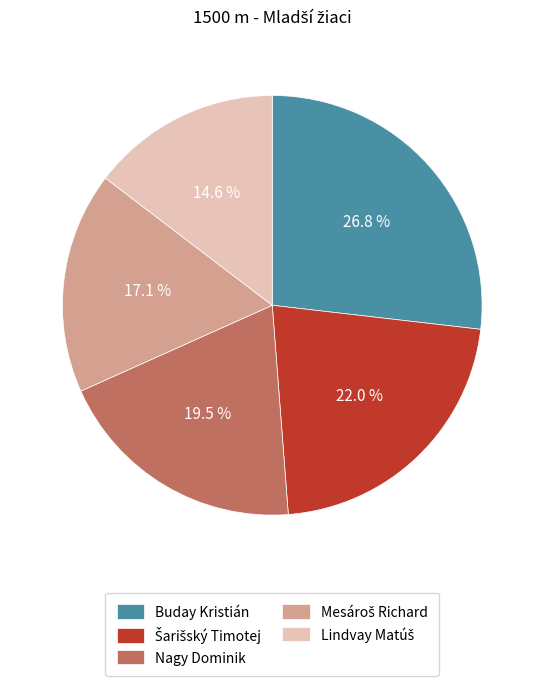

True or false: Nagy Dominik accounts for 10% of the total.

False